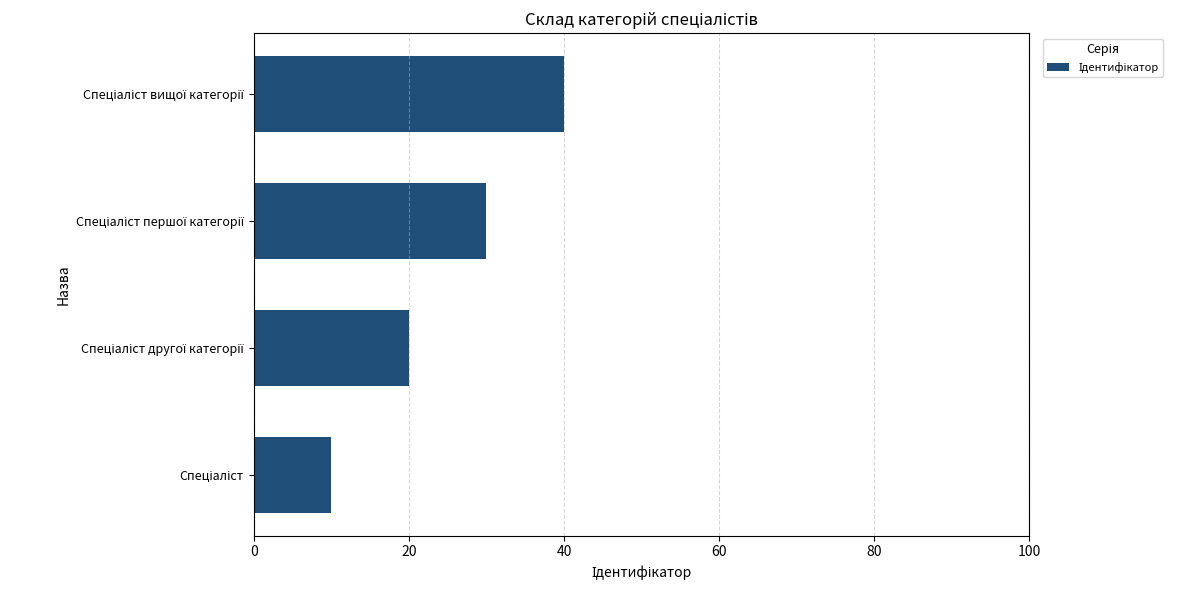

What is the difference between the maximum and minimum values?

30